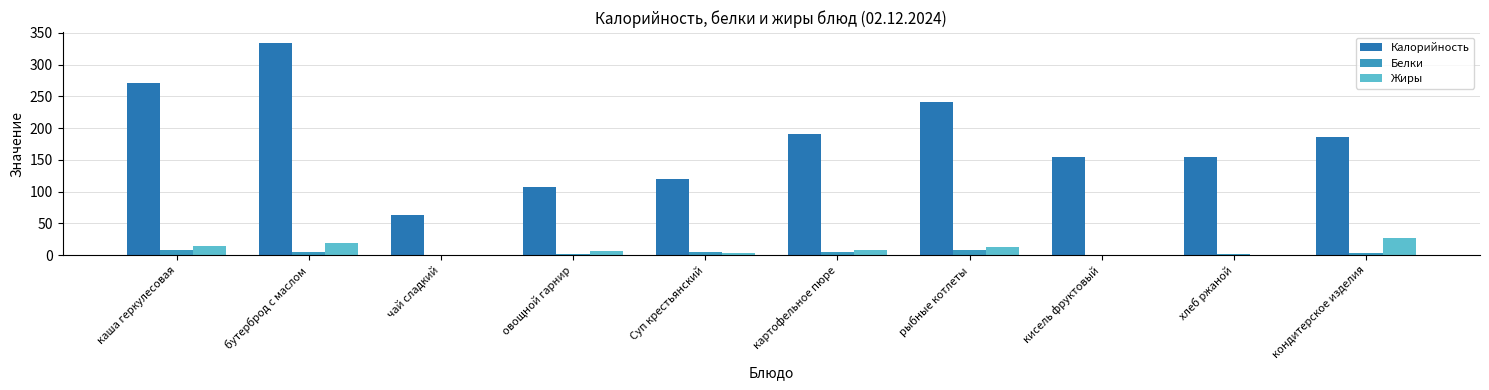

Are the bars horizontal?

No